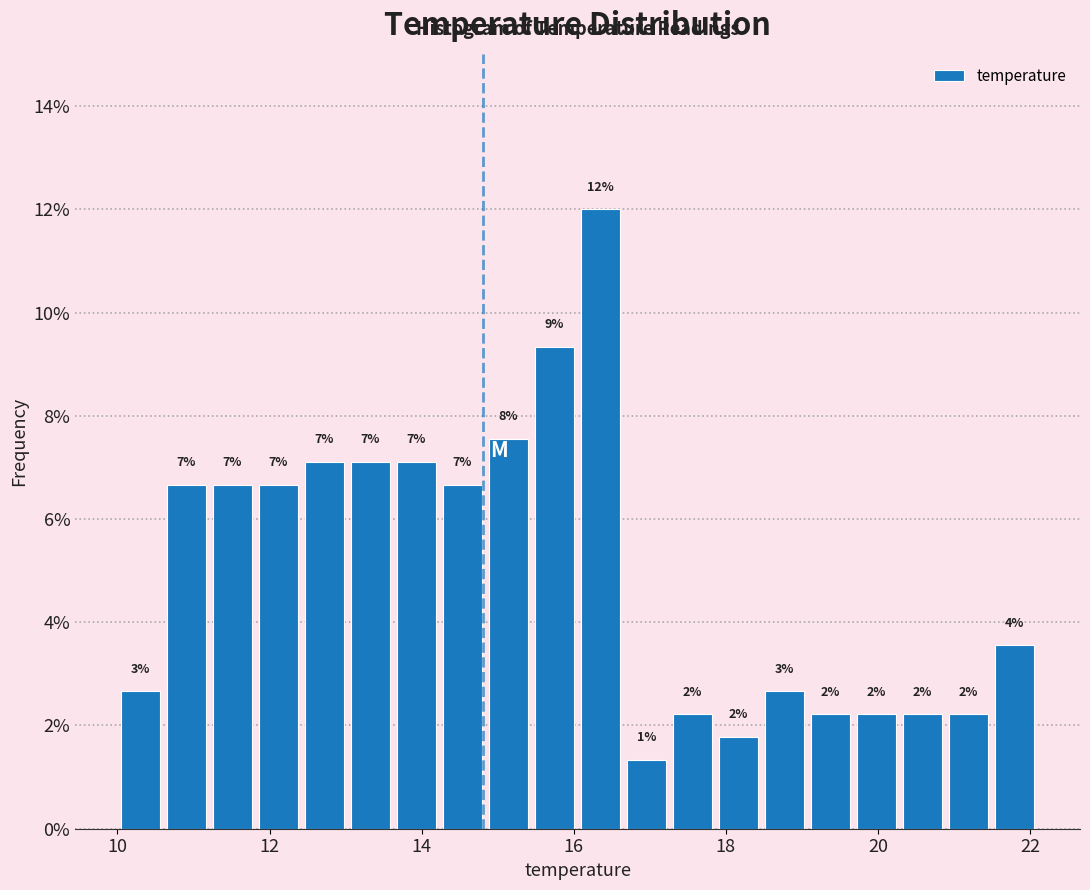

Read against the x-axis, roughly where is the centre of the tallest bar?

16.4